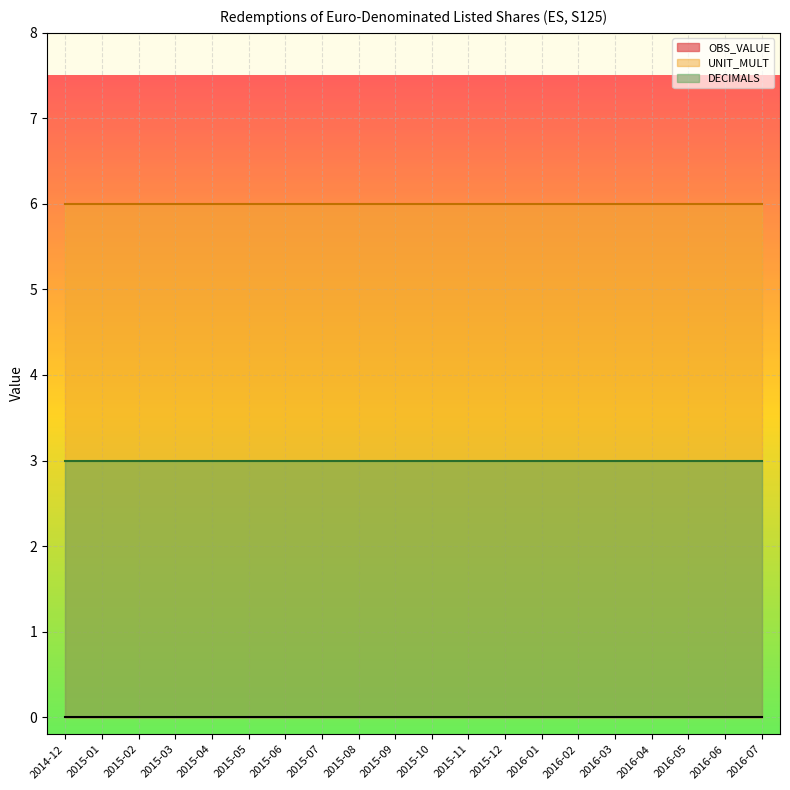

What is the value of the UNIT_MULT point at the 6th from the left?

6